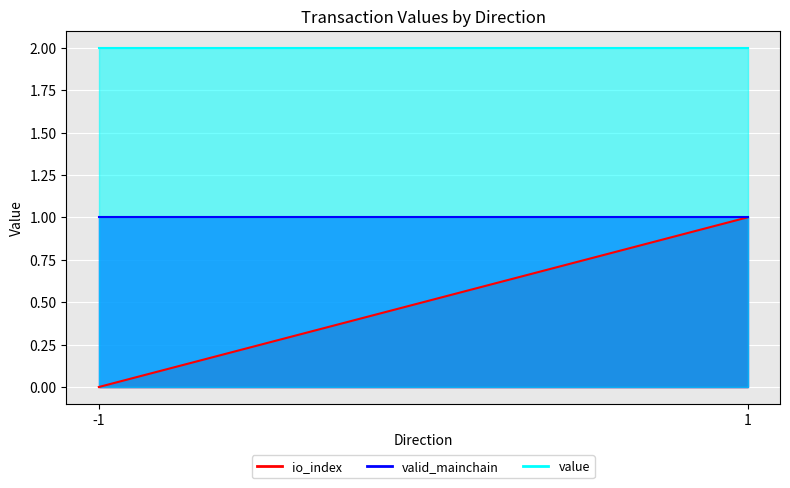

At which category does io_index reach its first local peak?

1